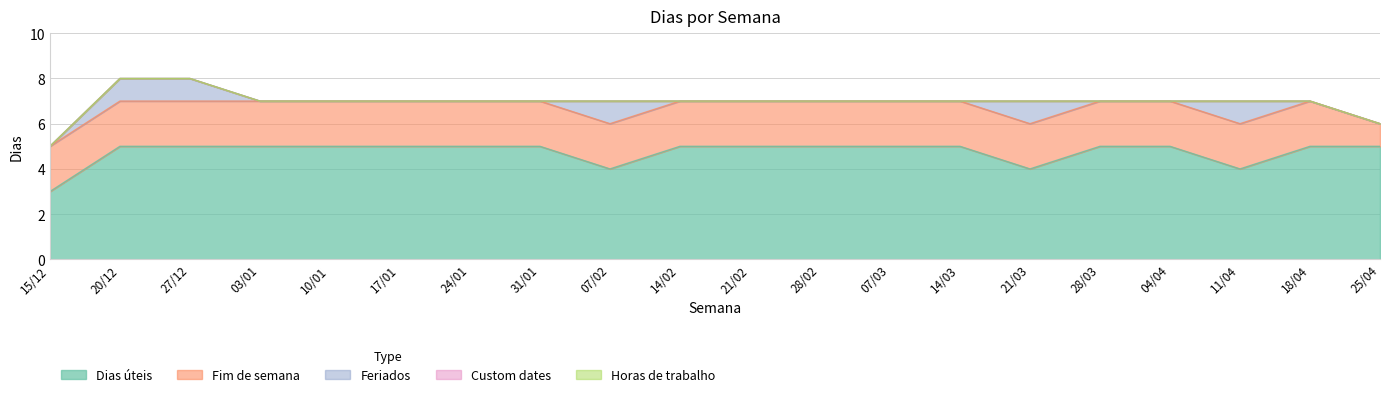

True or false: Horas de trabalho and Fim de semana cross at least once.

False